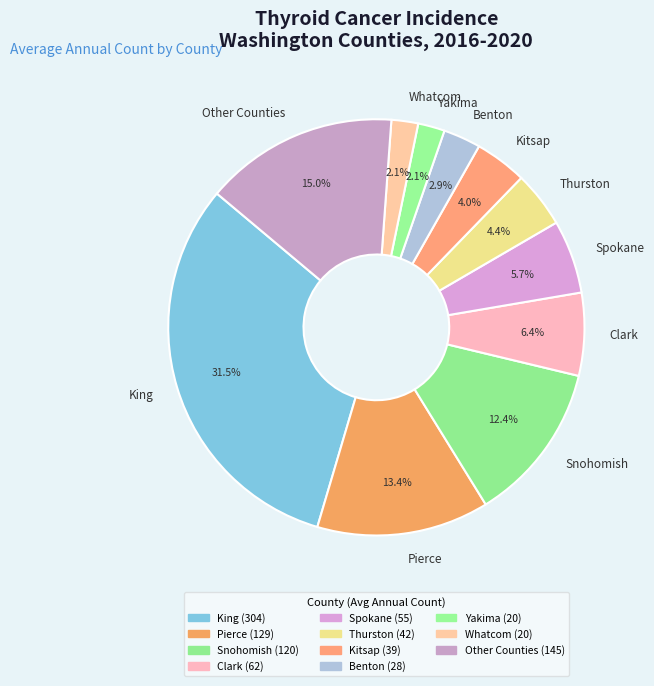

What portion of the pie excludes Clark?

93.6%